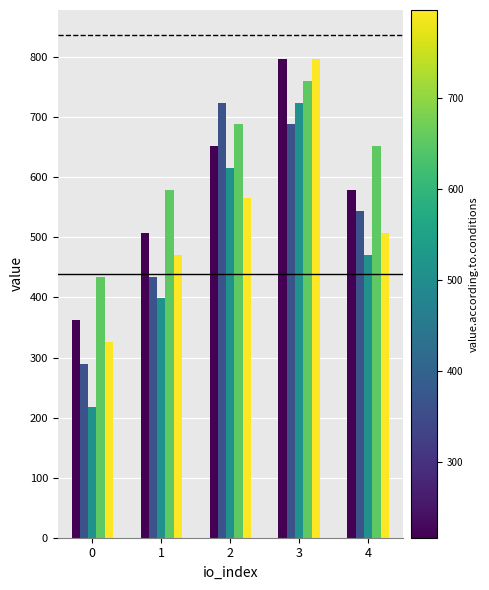

How many groups of bars are there?

5